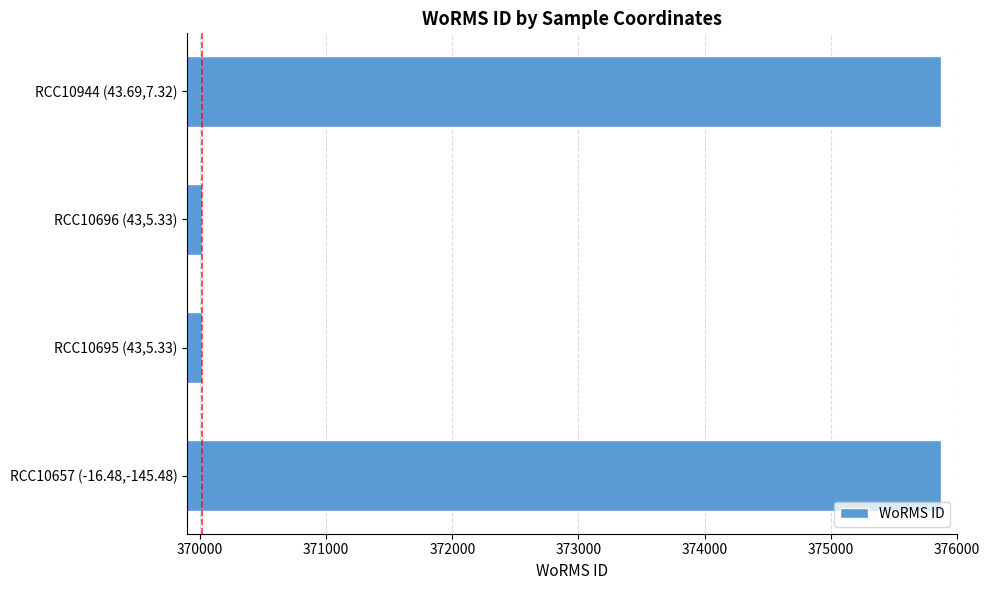

Is it true that the value at RCC10696 (43,5.33) is 88286?

False